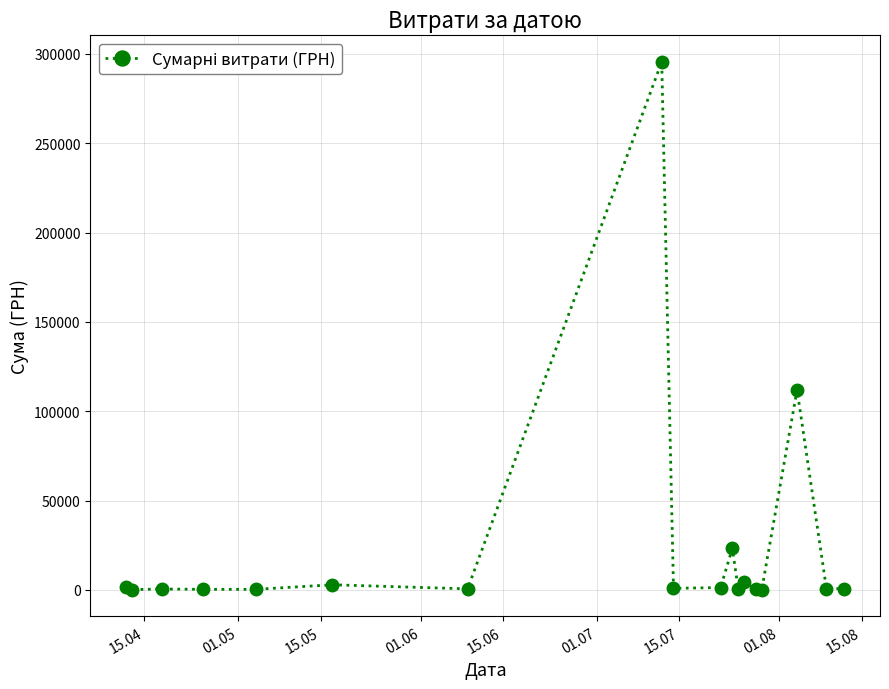

What is the sum of all values?

446413.6